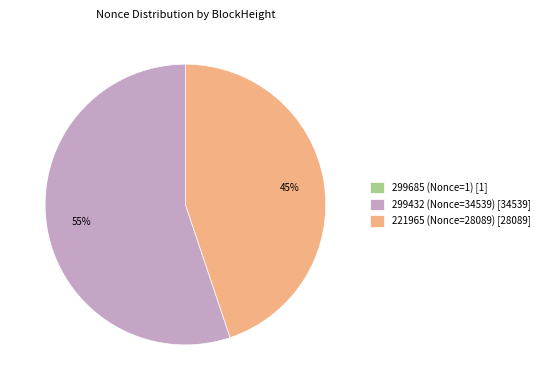

Do 299432 (Nonce=34539) [34539] and 221965 (Nonce=28089) [28089] together represent more than half of the pie?

Yes